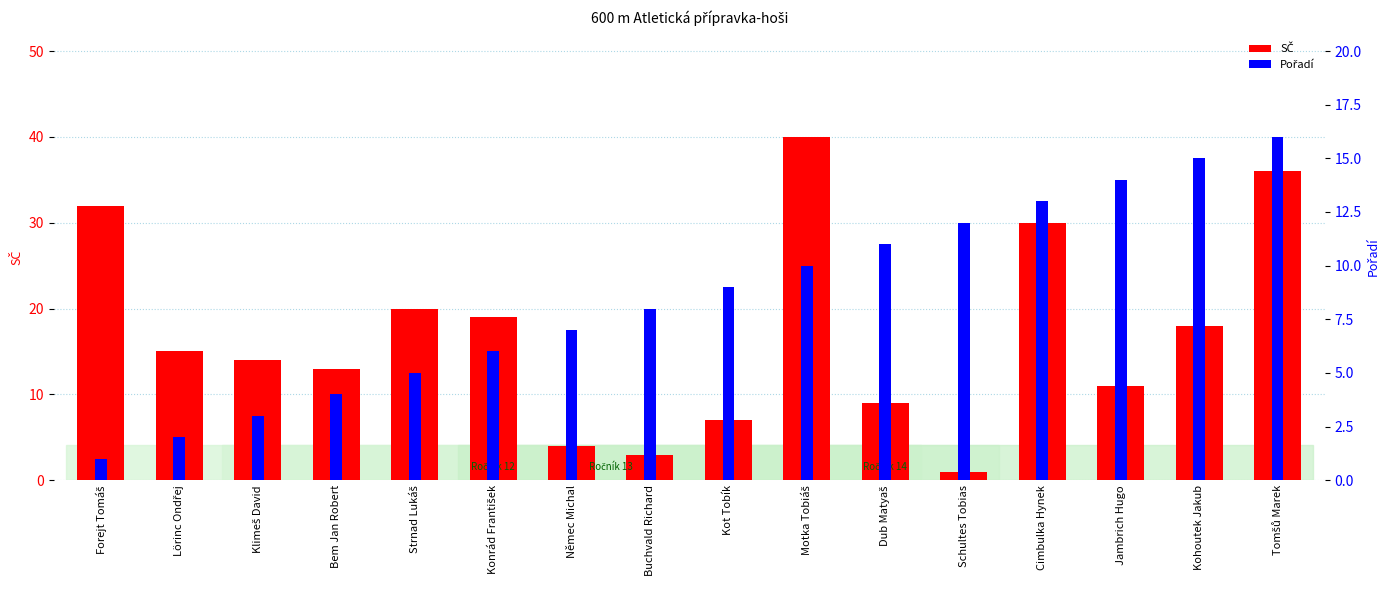

What is the approximate value of SČ at Tomšů Marek?

36